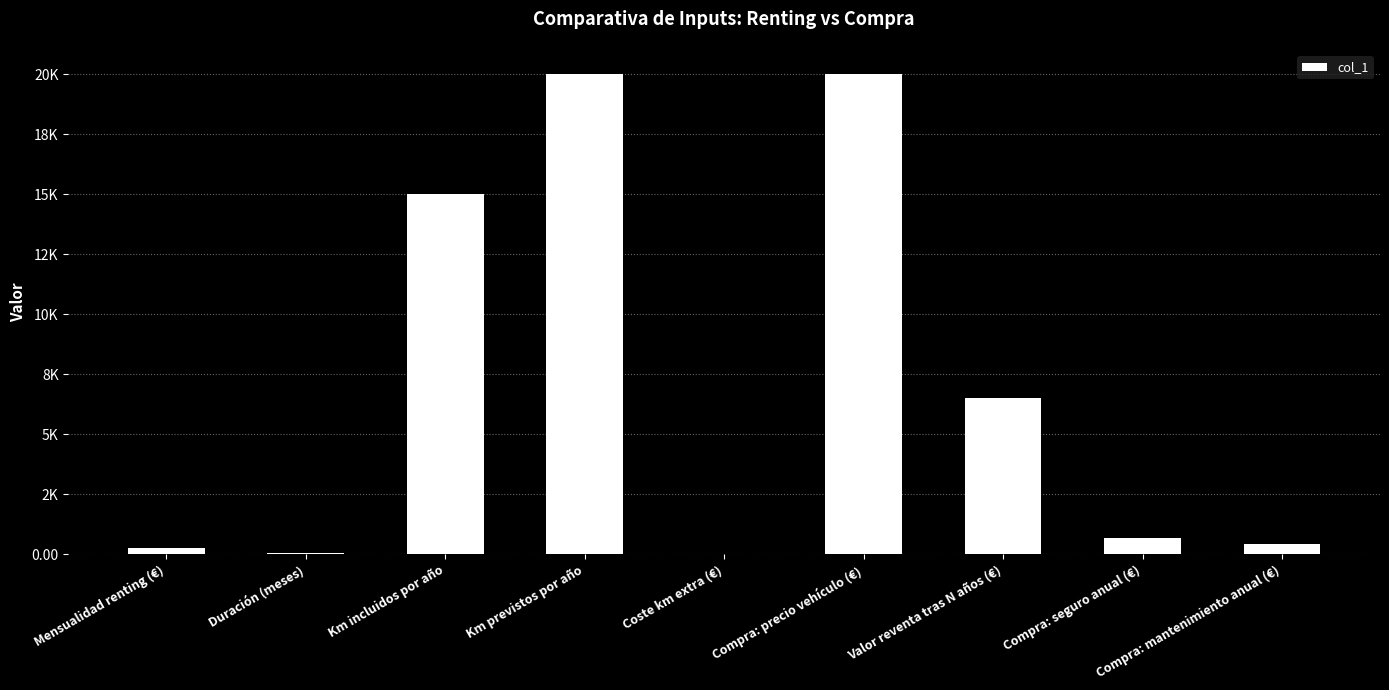

List the labels in order of value, largest first.

Km previstos por año, Compra: precio vehículo (€), Km incluidos por año, Valor reventa tras N años (€), Compra: seguro anual (€), Compra: mantenimiento anual (€), Mensualidad renting (€), Duración (meses), Coste km extra (€)